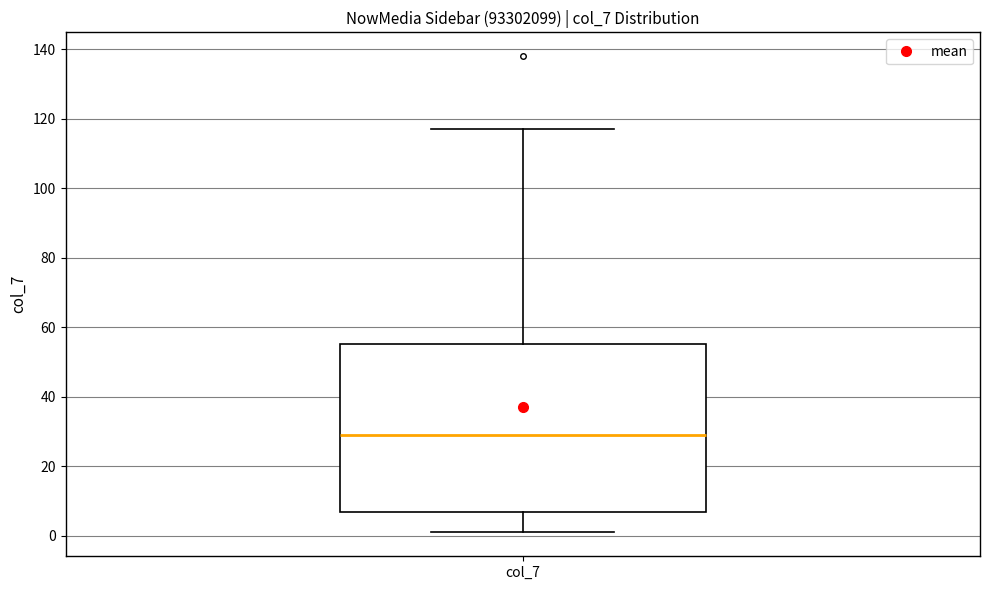

Transcribe this box plot: give where the median line is, the range the box spans, and where the two whiskers end, as read against the y-axis. The values are not printed on the chart, so give them approximately, as read against the axis.

median 30, box 8 to 56, whiskers 2 to 118